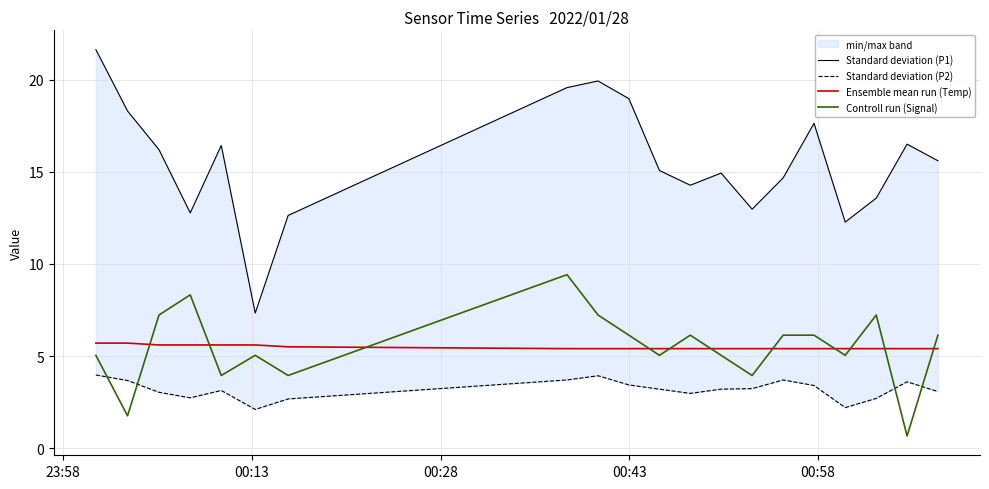

What is the lowest value of the Controll run (Signal) series?

0.7